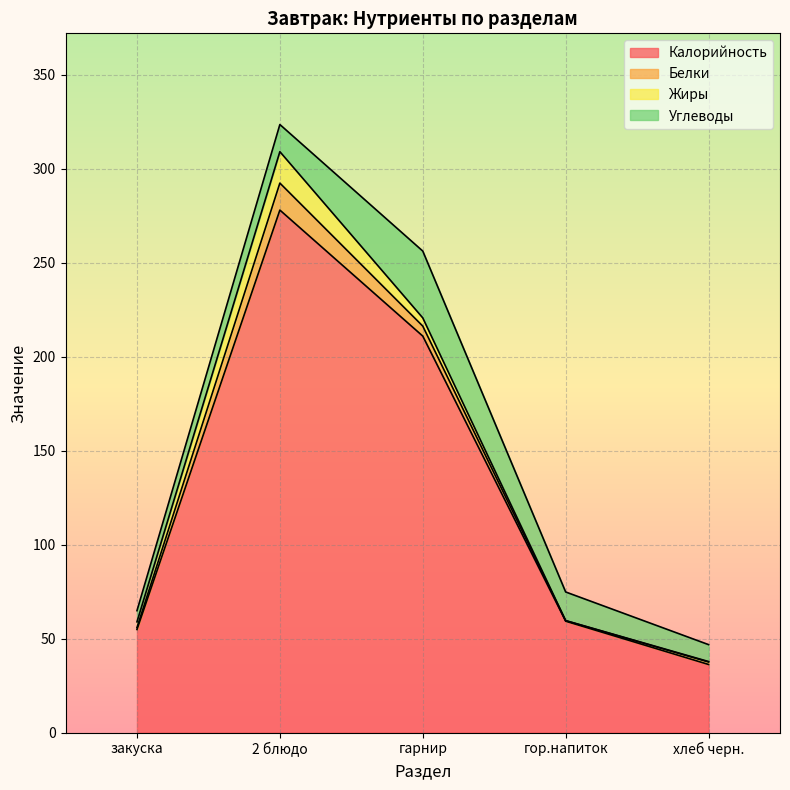

Read the Углеводы value at закуска.

5.9